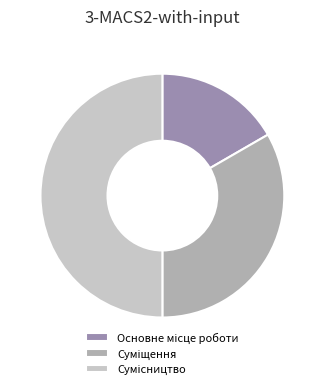

Which slice is the smallest?

Основне місце роботи